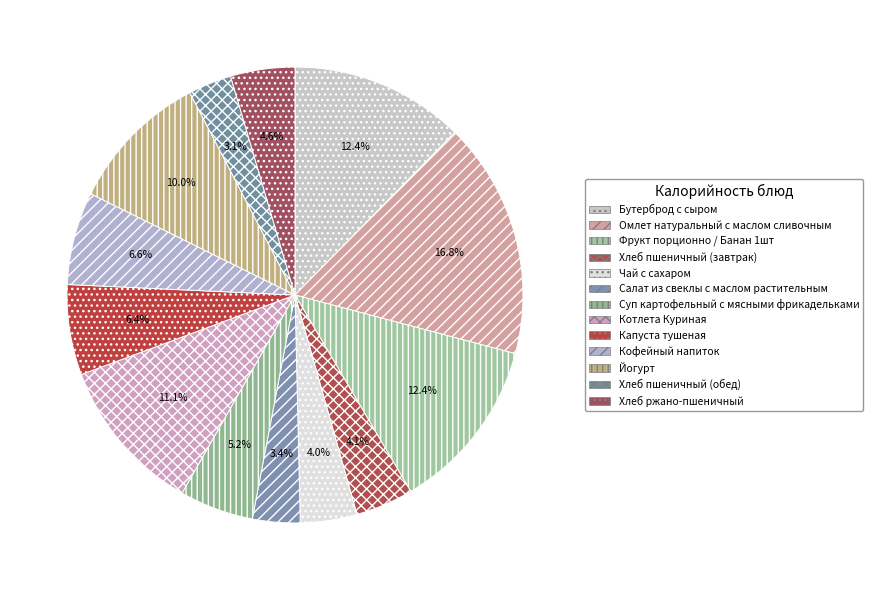

How many segments does this pie chart have?

13